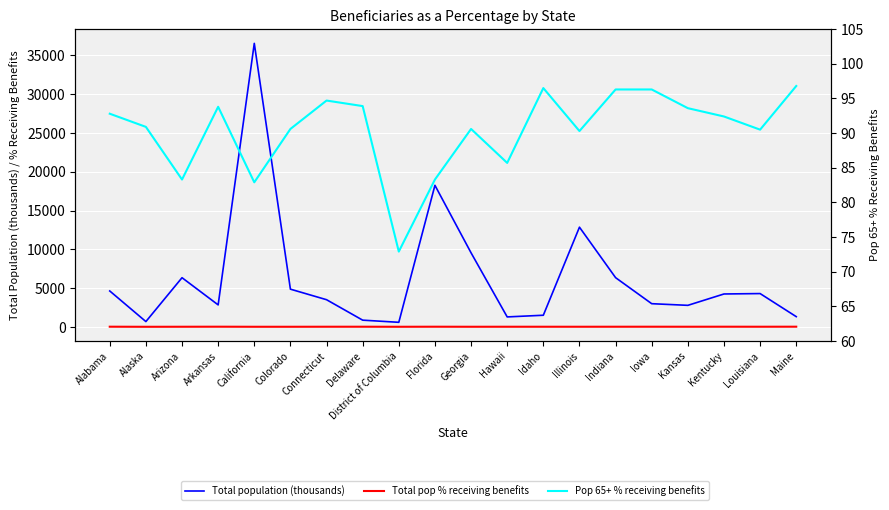

What is the value of the Pop 65+ % receiving benefits point at the 5th from the left?

82.9